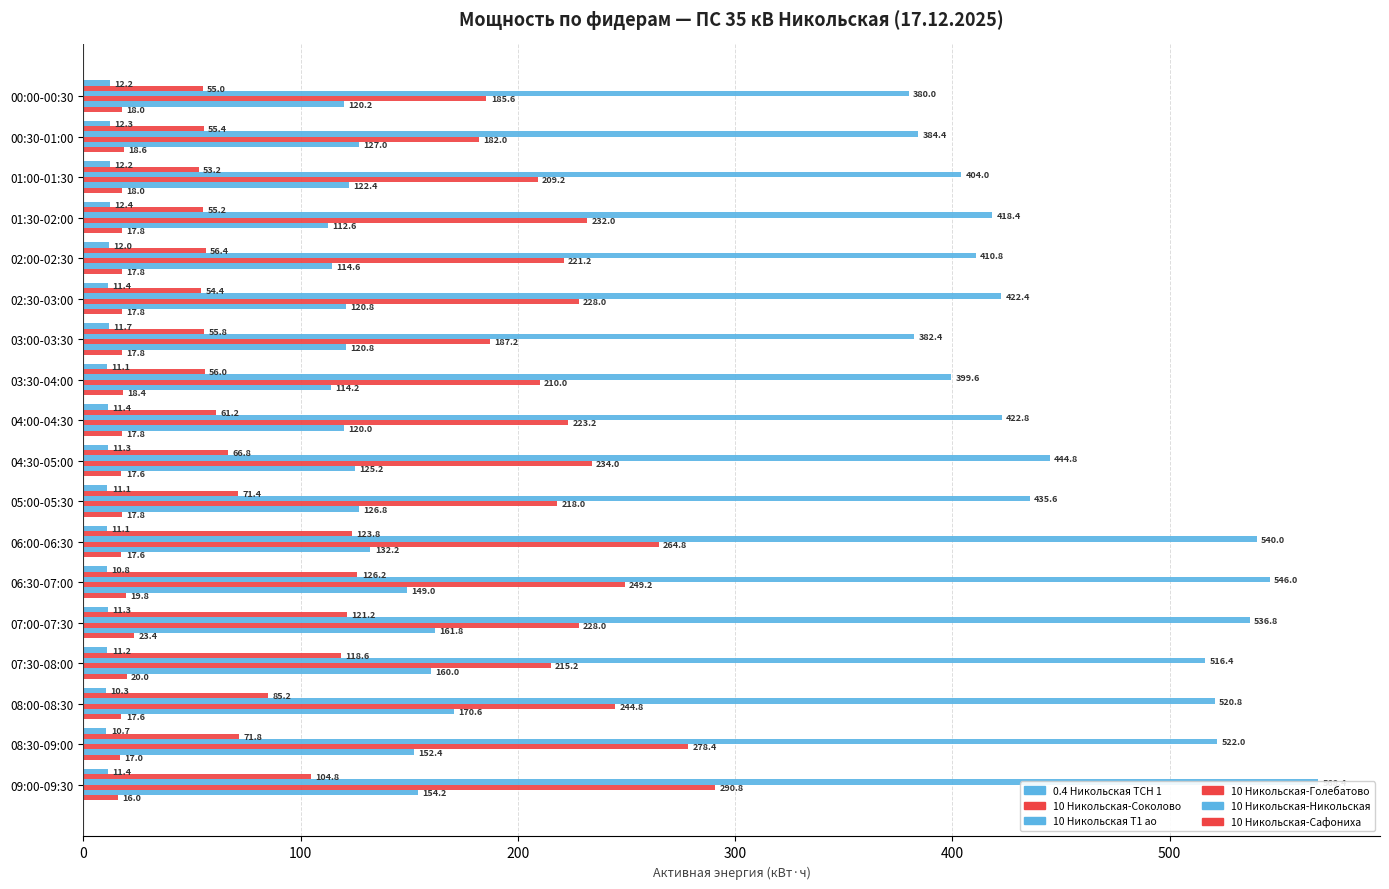

What position from the left is 00:00-00:30?

1